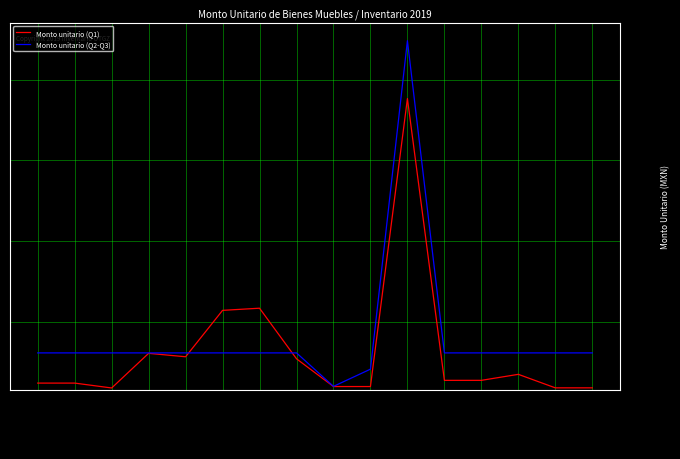

What is the spread (max minus min) of values at AME_DSE0029?

7459.9